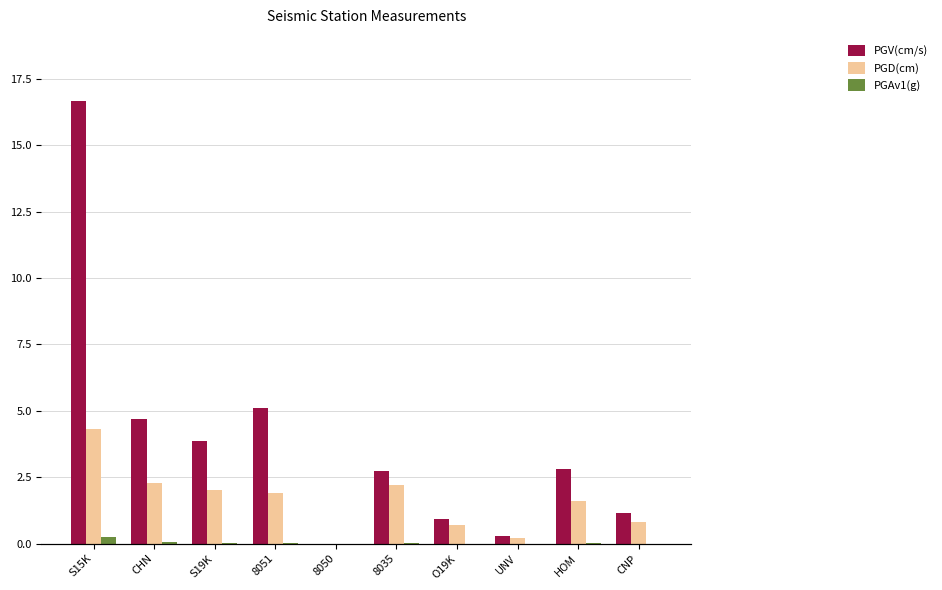

List the labels in order of PGV(cm/s) value, smallest first.

8050, UNV, O19K, CNP, 8035, HOM, S19K, CHN, 8051, S15K